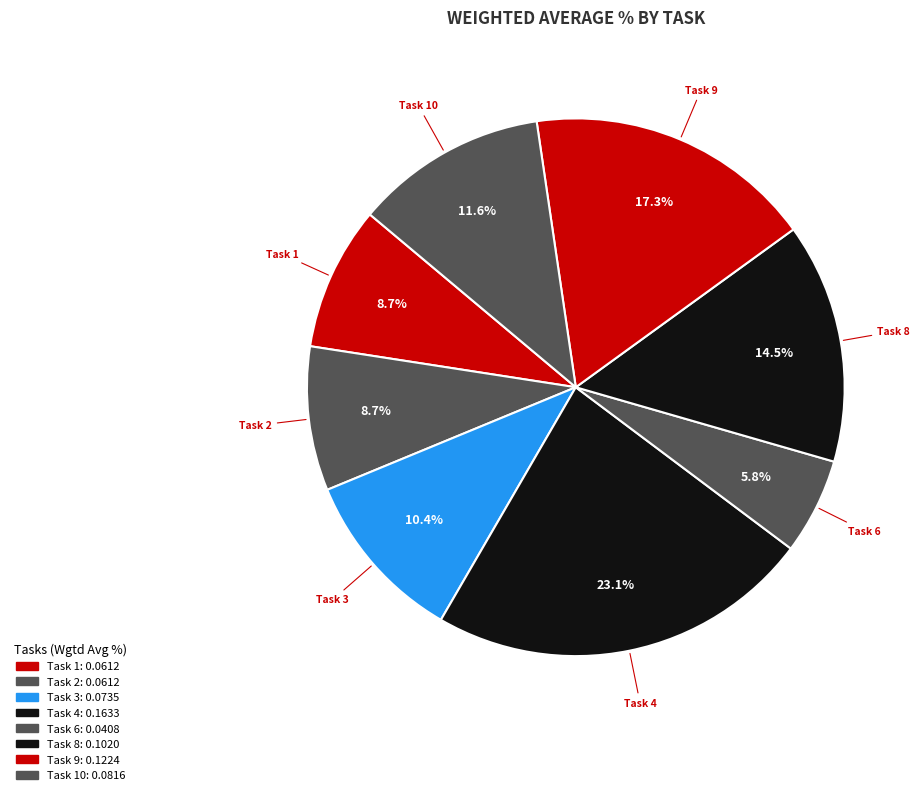

How many segments does this pie chart have?

8